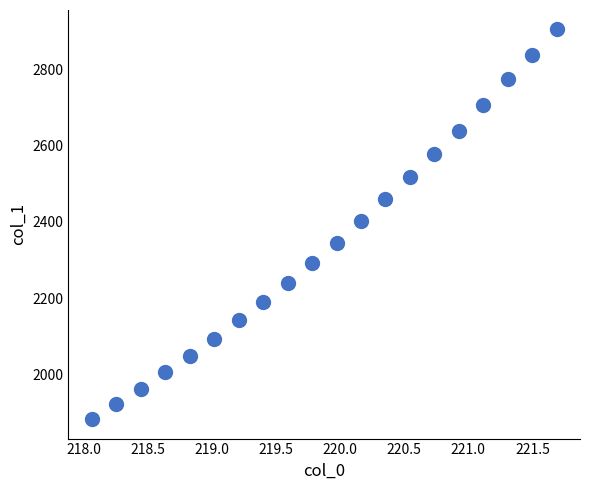

What is the range of X values (max minus min)?

3.6